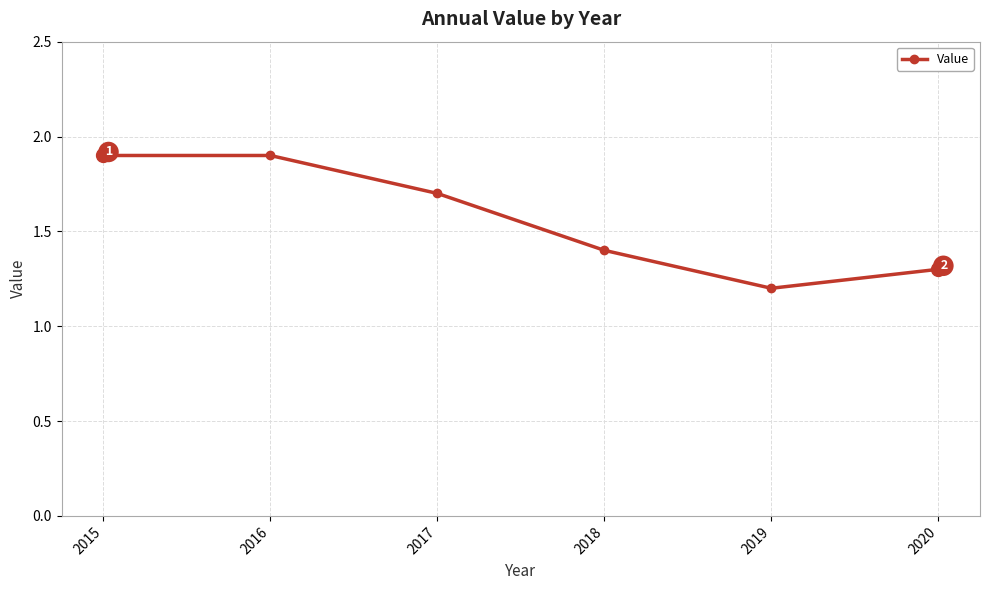

What is the value of the 3rd point from the left?

1.7